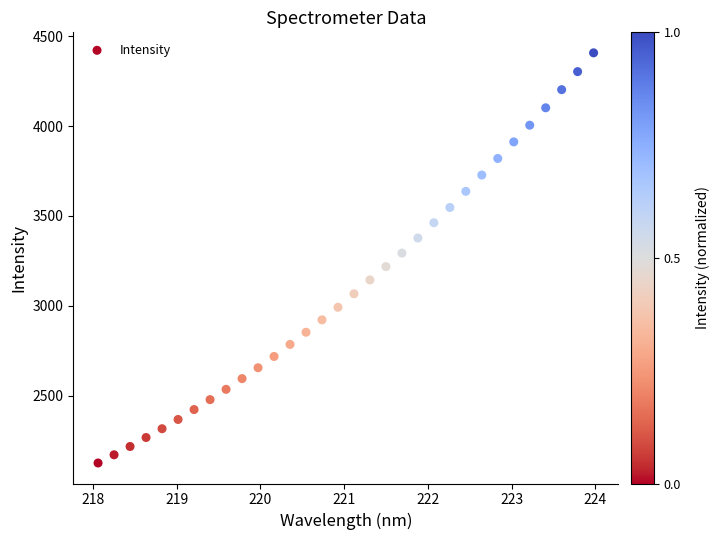

What is the range of Y values (max minus min)?

2280.0